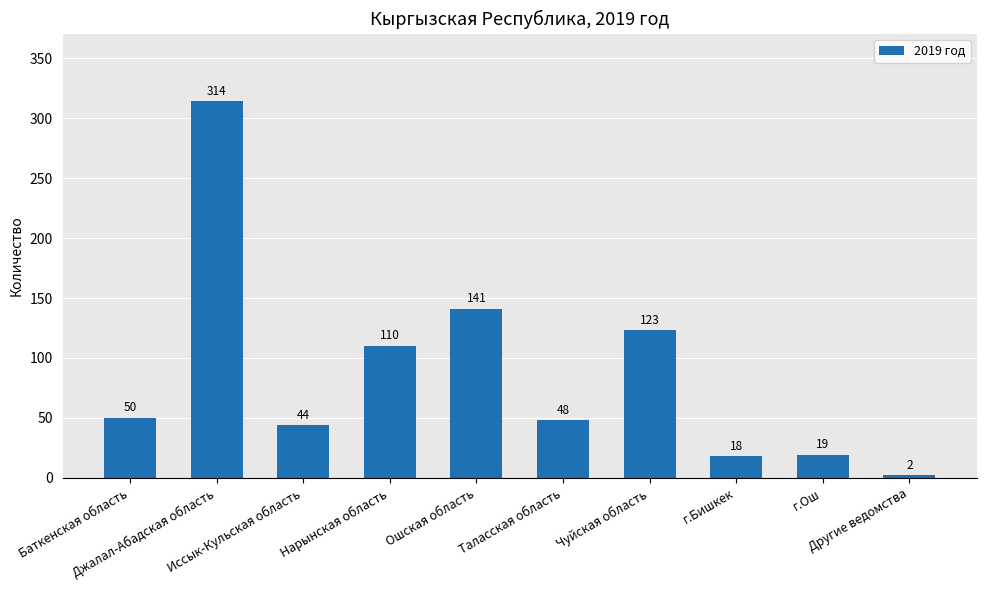

What is the change in value from Иссык-Кульская область to Нарынская область?

+66